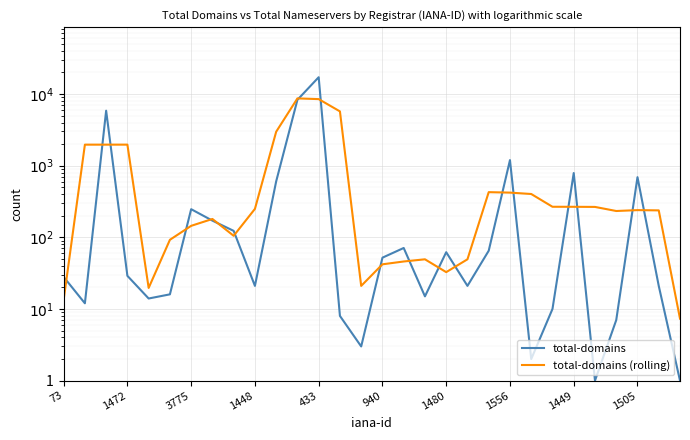

What is the difference between the total-domains (rolling) values at 24 and 25?

1.0